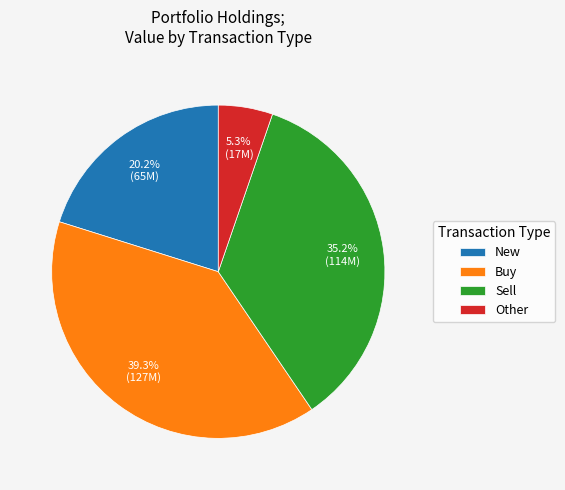

Between Sell and Other, which is larger?

Sell